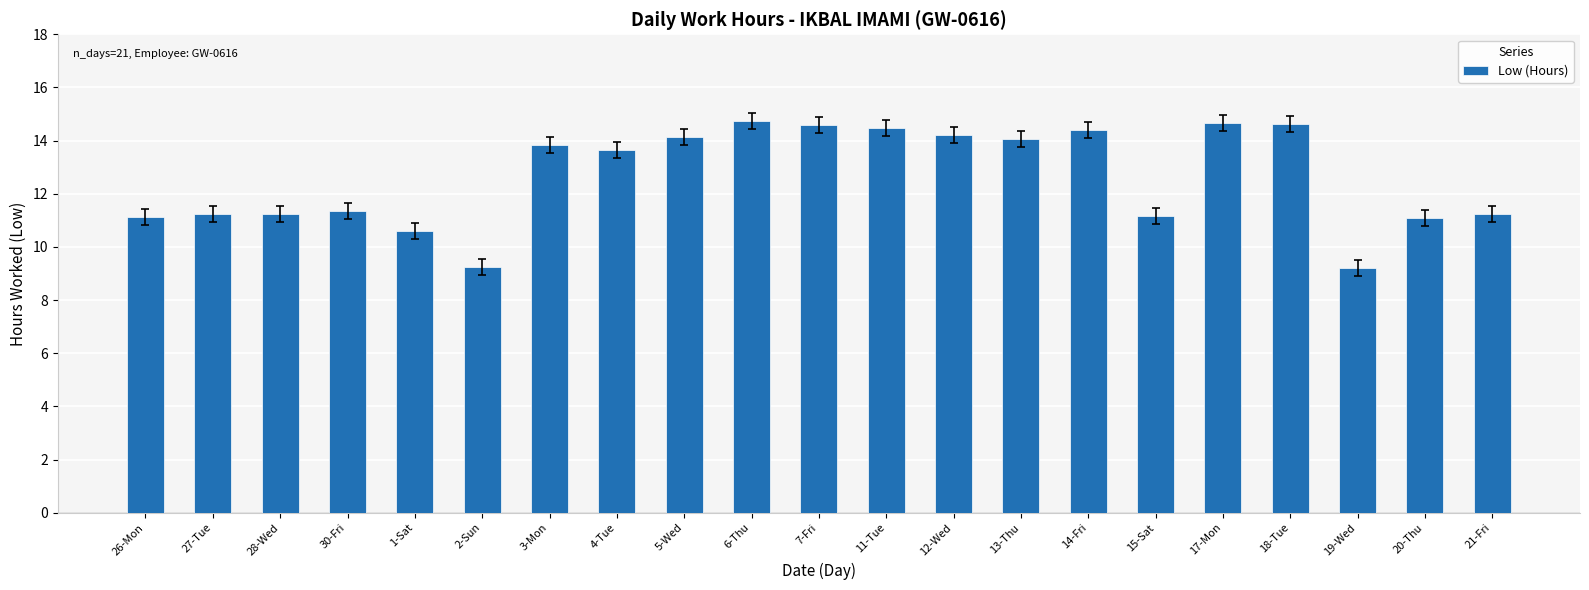

The chart shows a value of 9.3 at 2-Sun. True or false?

True